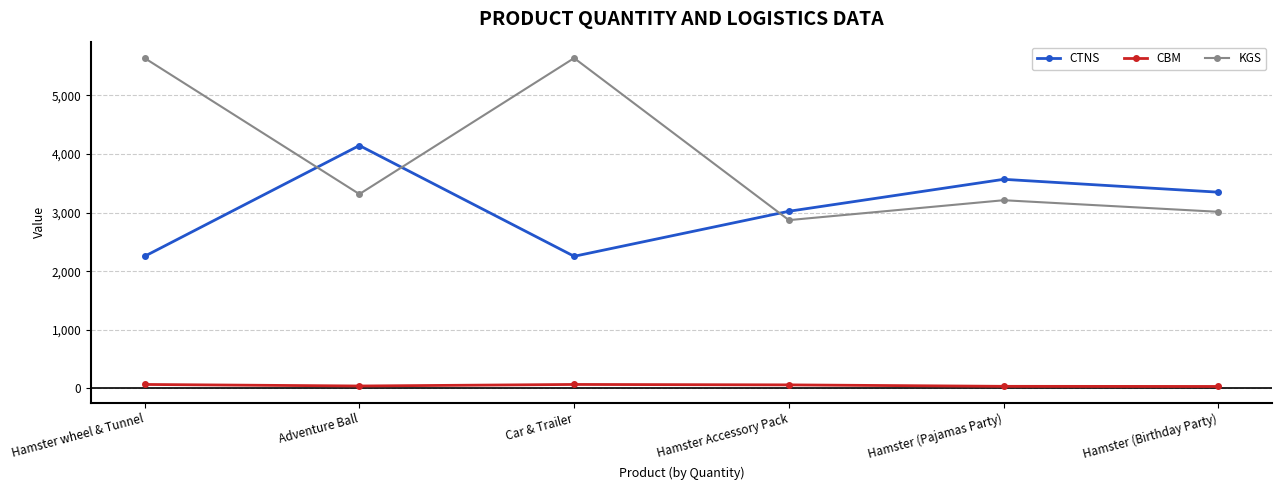

At Hamster (Birthday Party), list the series in order from largest to smallest.

CTNS, KGS, CBM